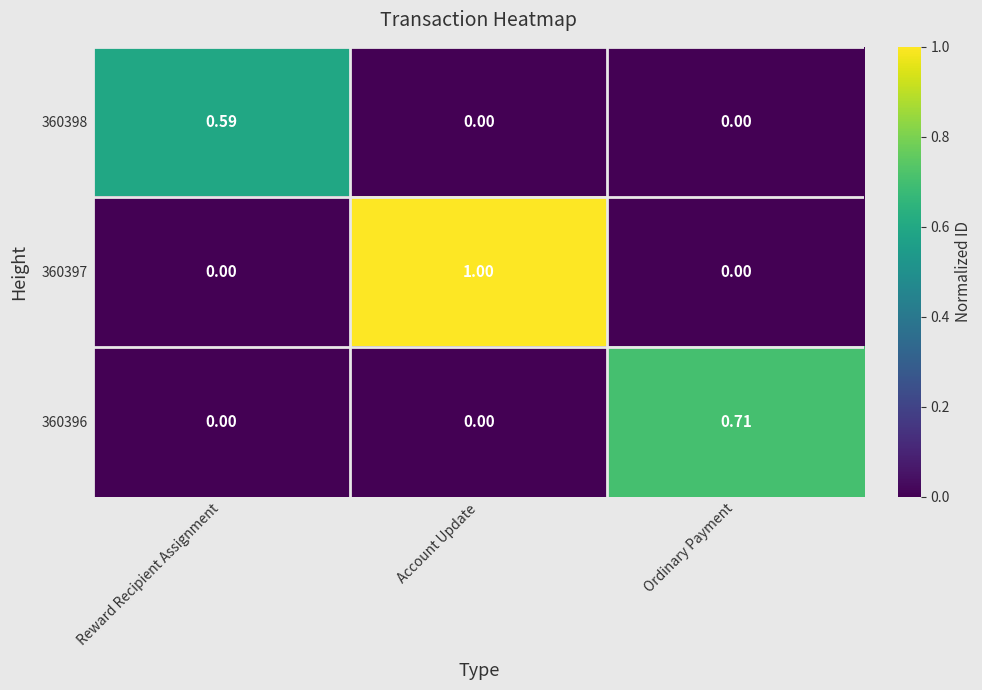

Is the value of 360398 at Account Update greater than the value of 360397 at Account Update?

No